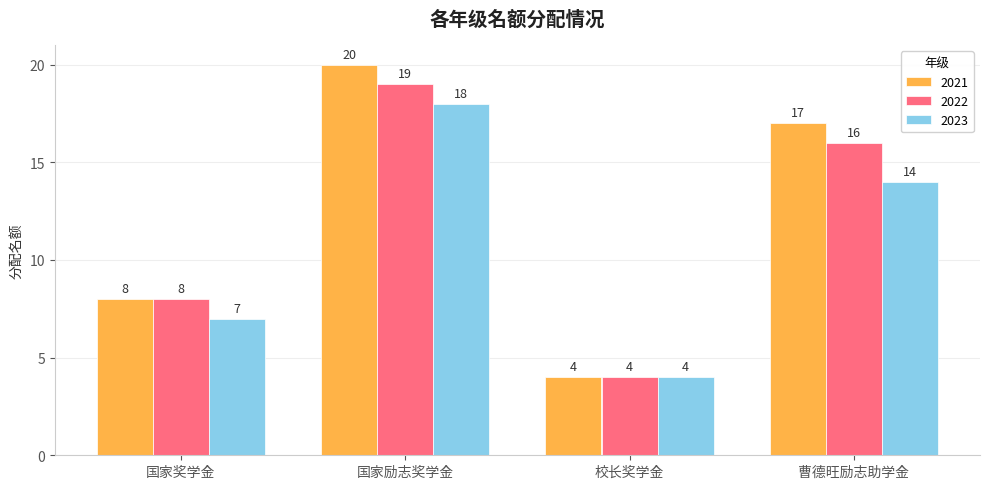

What is the label of the 3rd bar from the right?

国家励志奖学金